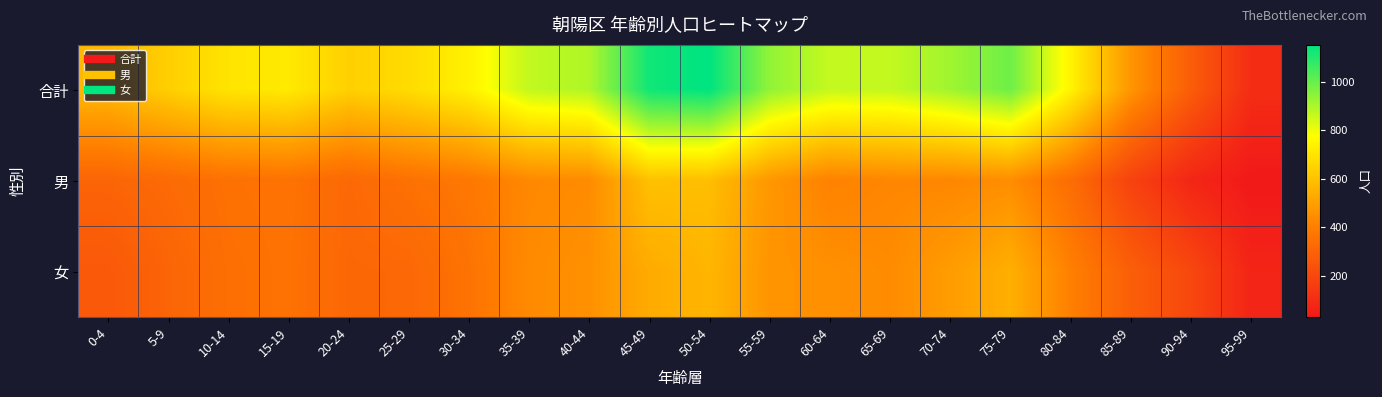

Reading right to left, list all the values displayed in this chart.

合計: 95-99=104	90-94=281	85-89=470	80-84=746	75-79=990	70-74=916	65-69=866	60-64=863	55-59=938	50-54=1152	45-49=1128	40-44=894	35-39=868	30-34=738	25-29=674	20-24=640	15-19=716	10-14=700	5-9=636	0-4=571
男: 95-99=30	90-94=80	85-89=183	80-84=340	75-79=445	70-74=427	65-69=426	60-64=410	55-59=474	50-54=587	45-49=596	40-44=439	35-39=431	30-34=378	25-29=354	20-24=322	15-19=359	10-14=353	5-9=329	0-4=308
女: 95-99=74	90-94=201	85-89=287	80-84=406	75-79=545	70-74=489	65-69=440	60-64=453	55-59=464	50-54=565	45-49=532	40-44=455	35-39=437	30-34=360	25-29=320	20-24=318	15-19=357	10-14=347	5-9=307	0-4=263